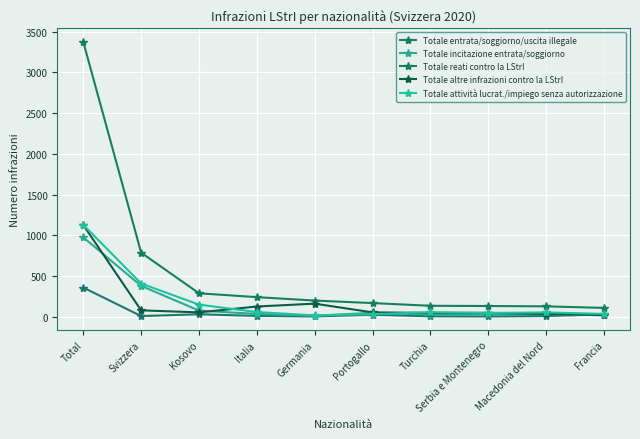

Is the value of Totale reati contro la LStrI at Kosovo greater than the value of Totale incitazione entrata/soggiorno at Svizzera?

No